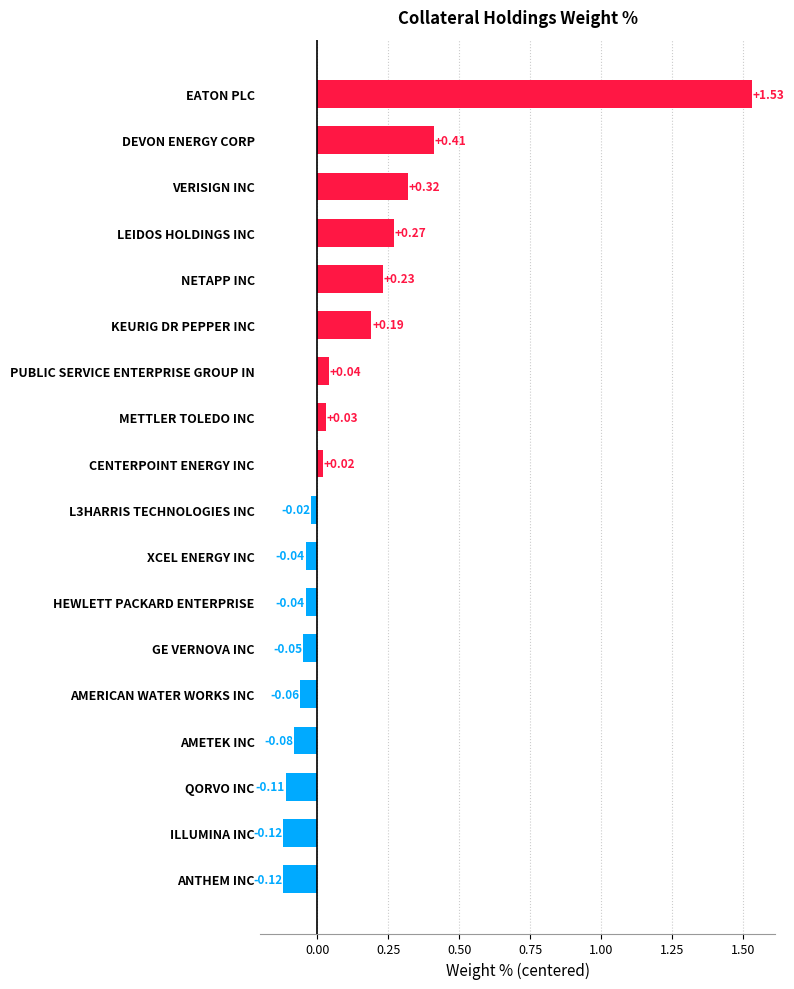

Which has a higher value, LEIDOS HOLDINGS INC or L3HARRIS TECHNOLOGIES INC?

LEIDOS HOLDINGS INC